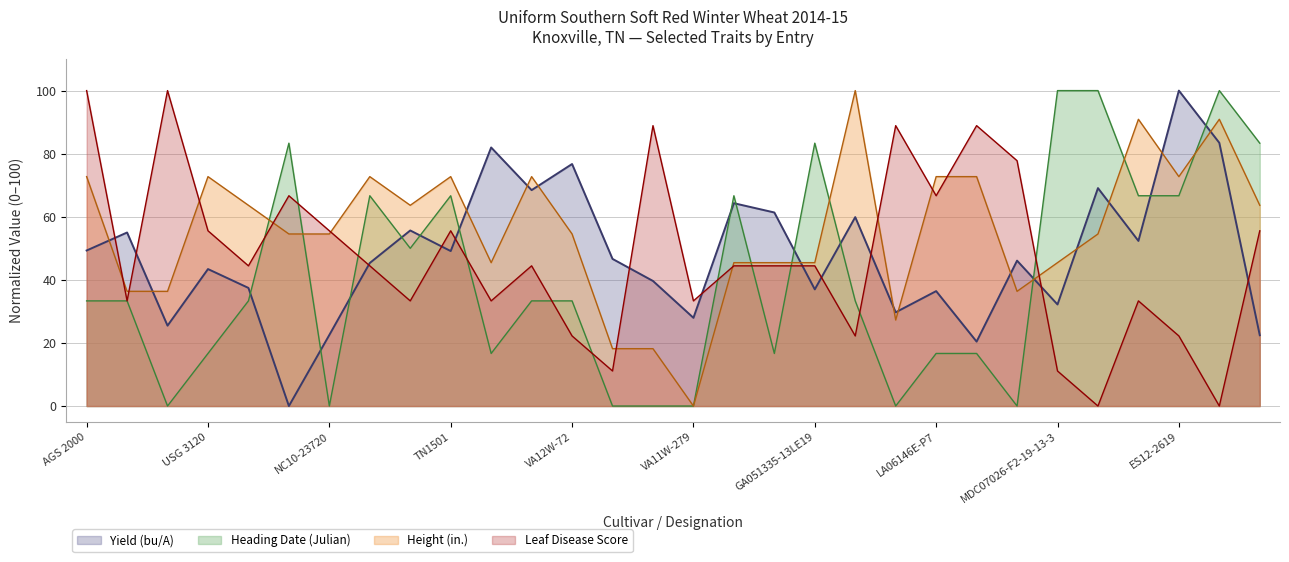

Which series has the largest total across all categories?

Height (in.)